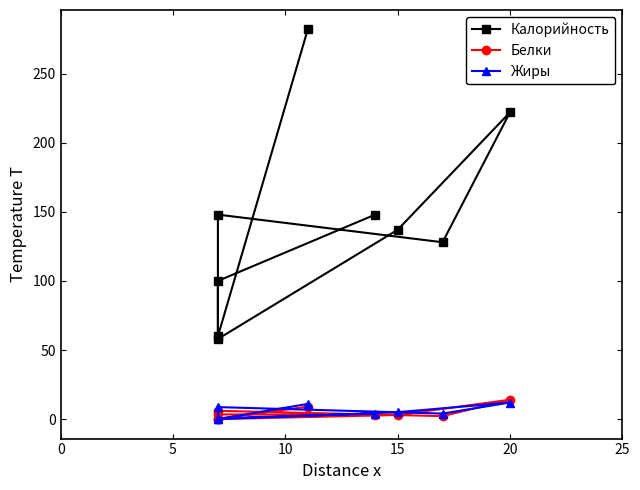

Which series has the largest range (max minus min)?

Калорийность